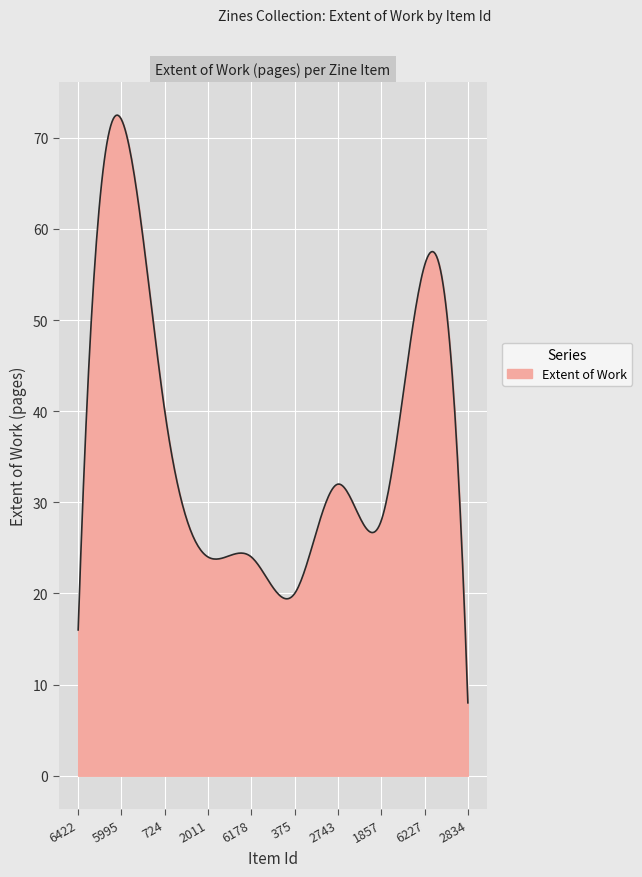

What is the smallest value displayed?

8.0